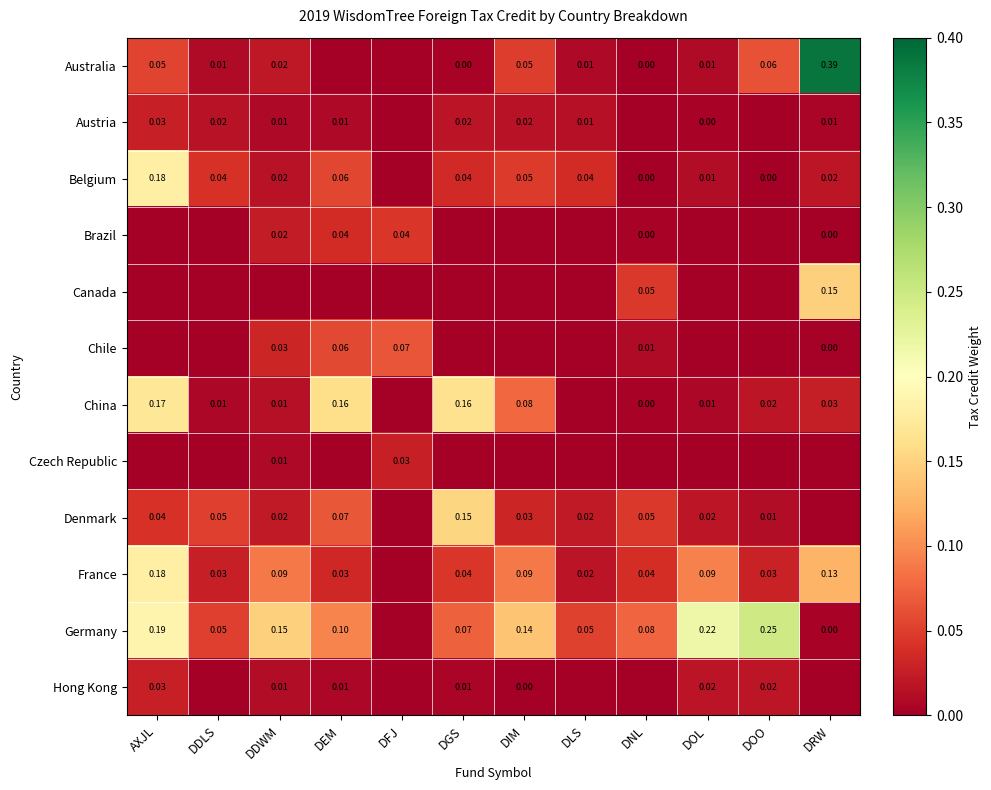

How many values in Canada are above zero?

2